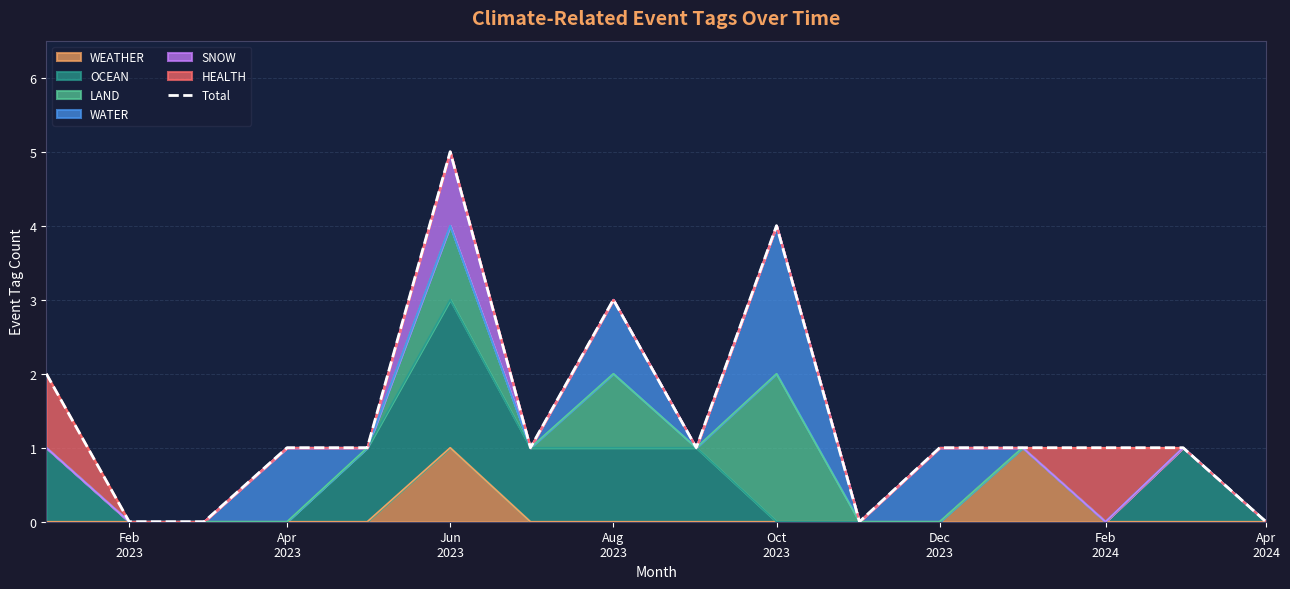

True or false: the data shows 5 at Oct 2023.

False